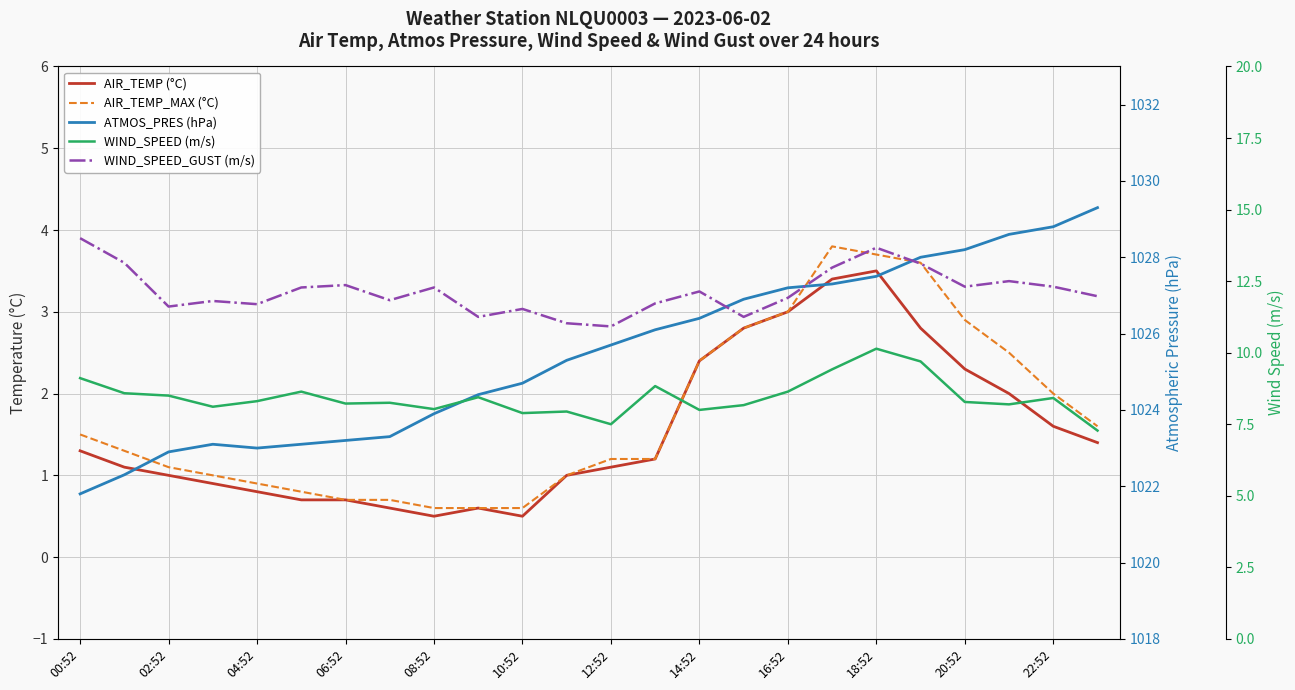

Which has a higher value, 18 or 14:52?

18